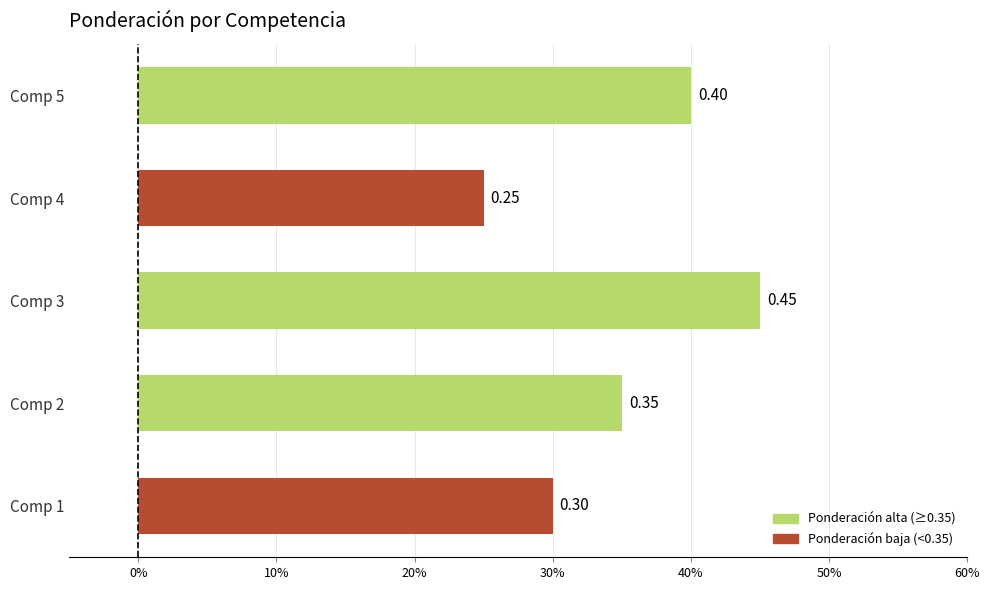

What is the average value?

0.3